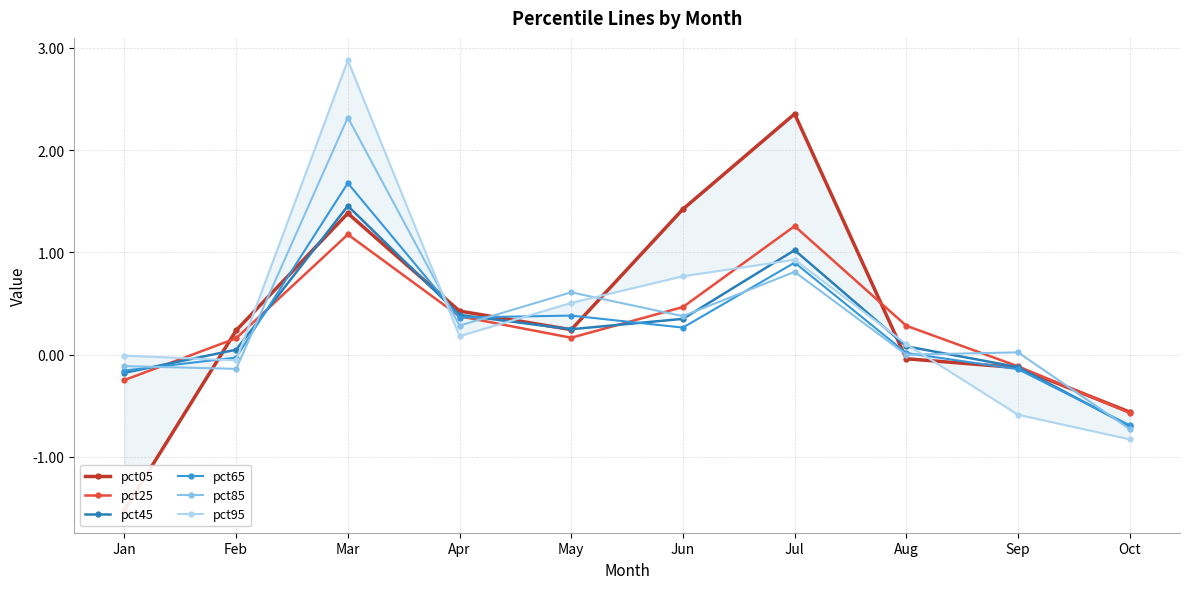

At which label does pct95 first exceed 0?

Mar